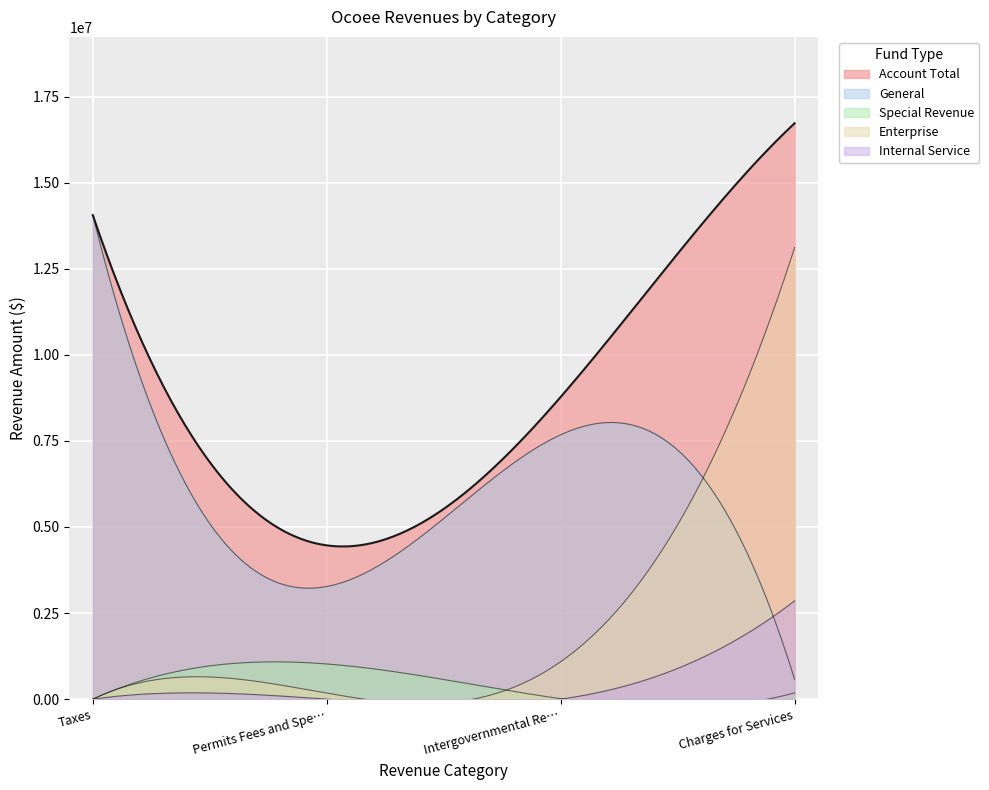

The Special Revenue series shows 16574 at Intergovernmental Revenue. True or false?

False